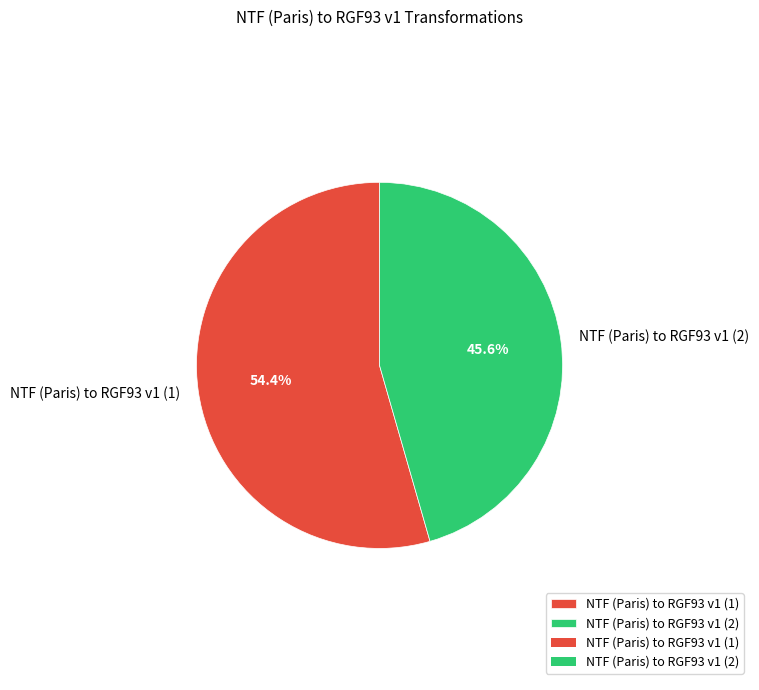

What is the largest slice in the pie chart?

NTF (Paris) to RGF93 v1 (1)